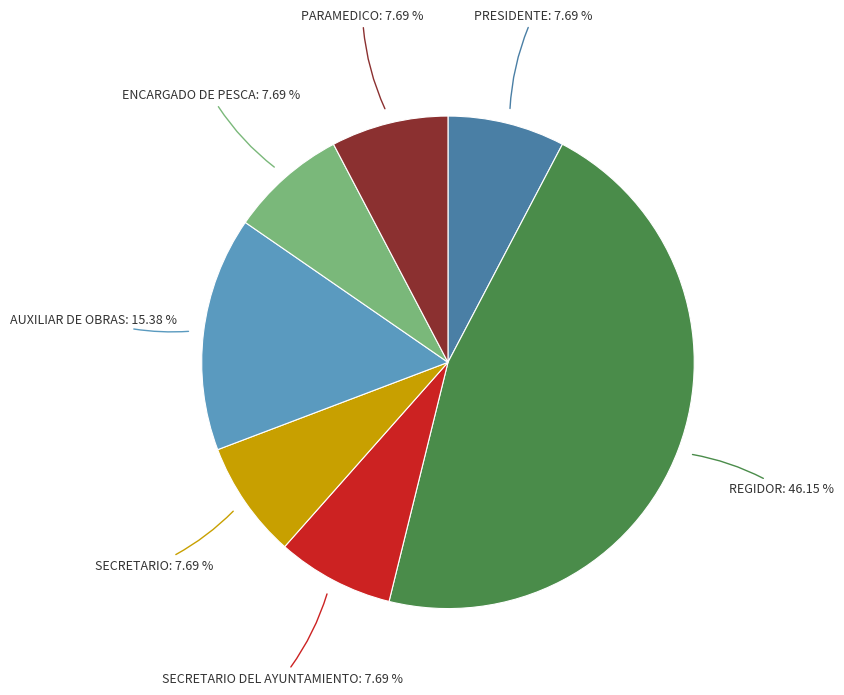

Does any single category account for the majority?

No